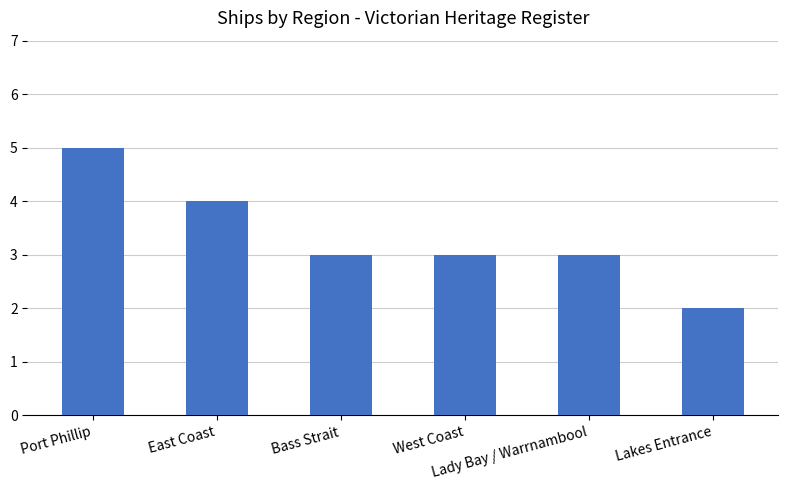

Which label corresponds to the largest value in the chart?

Port Phillip